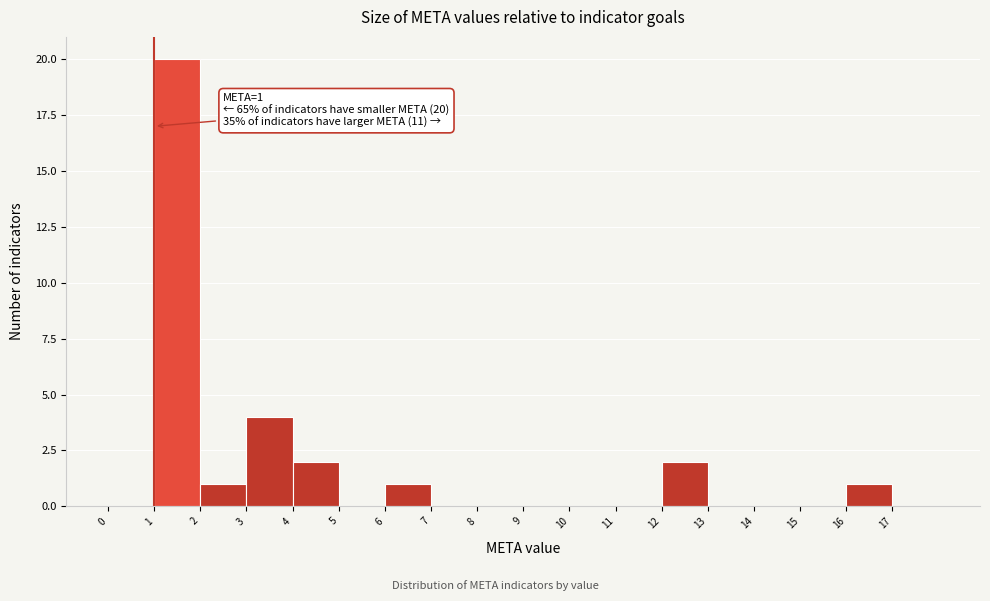

Which range on the x-axis has the tallest bar?

1 to 2